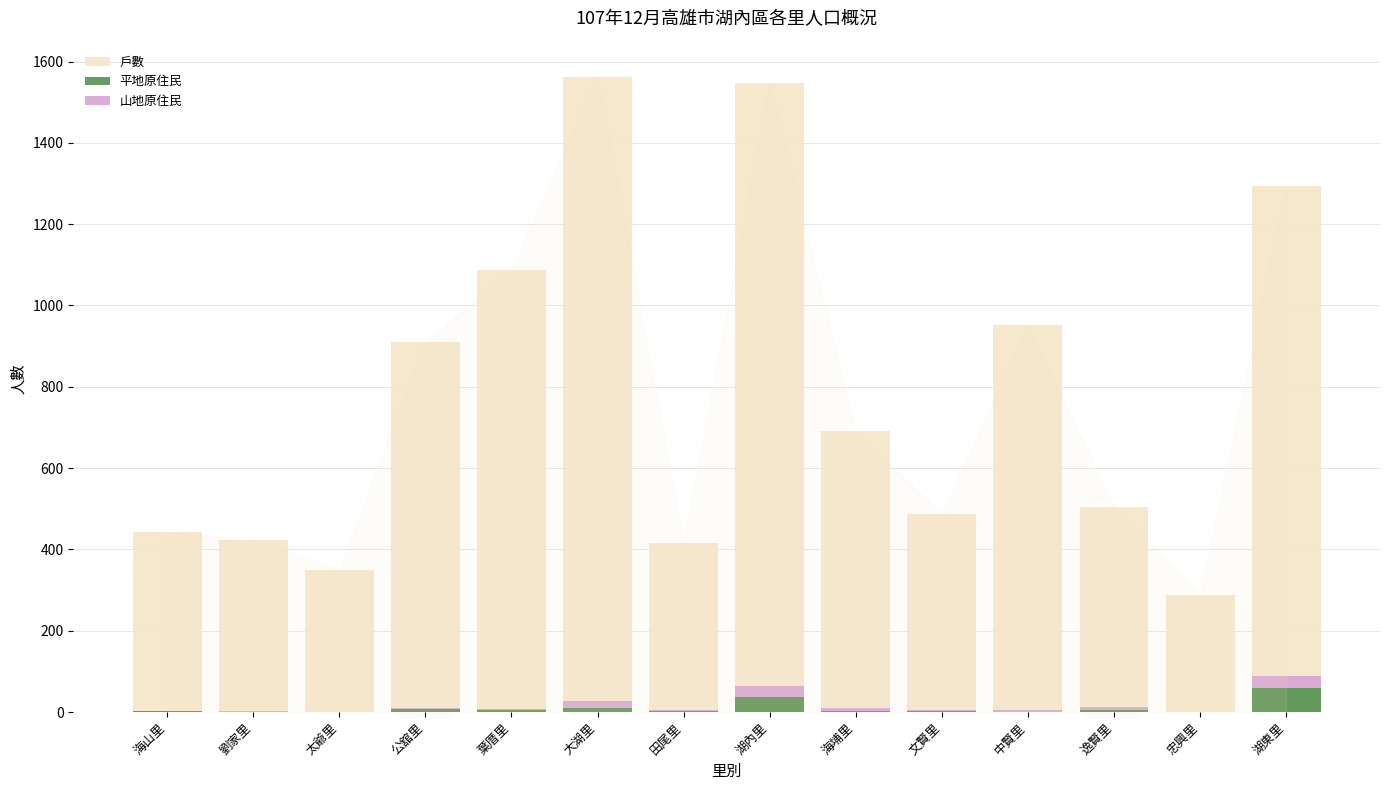

What is the label of the 13th bar from the left?

忠興里